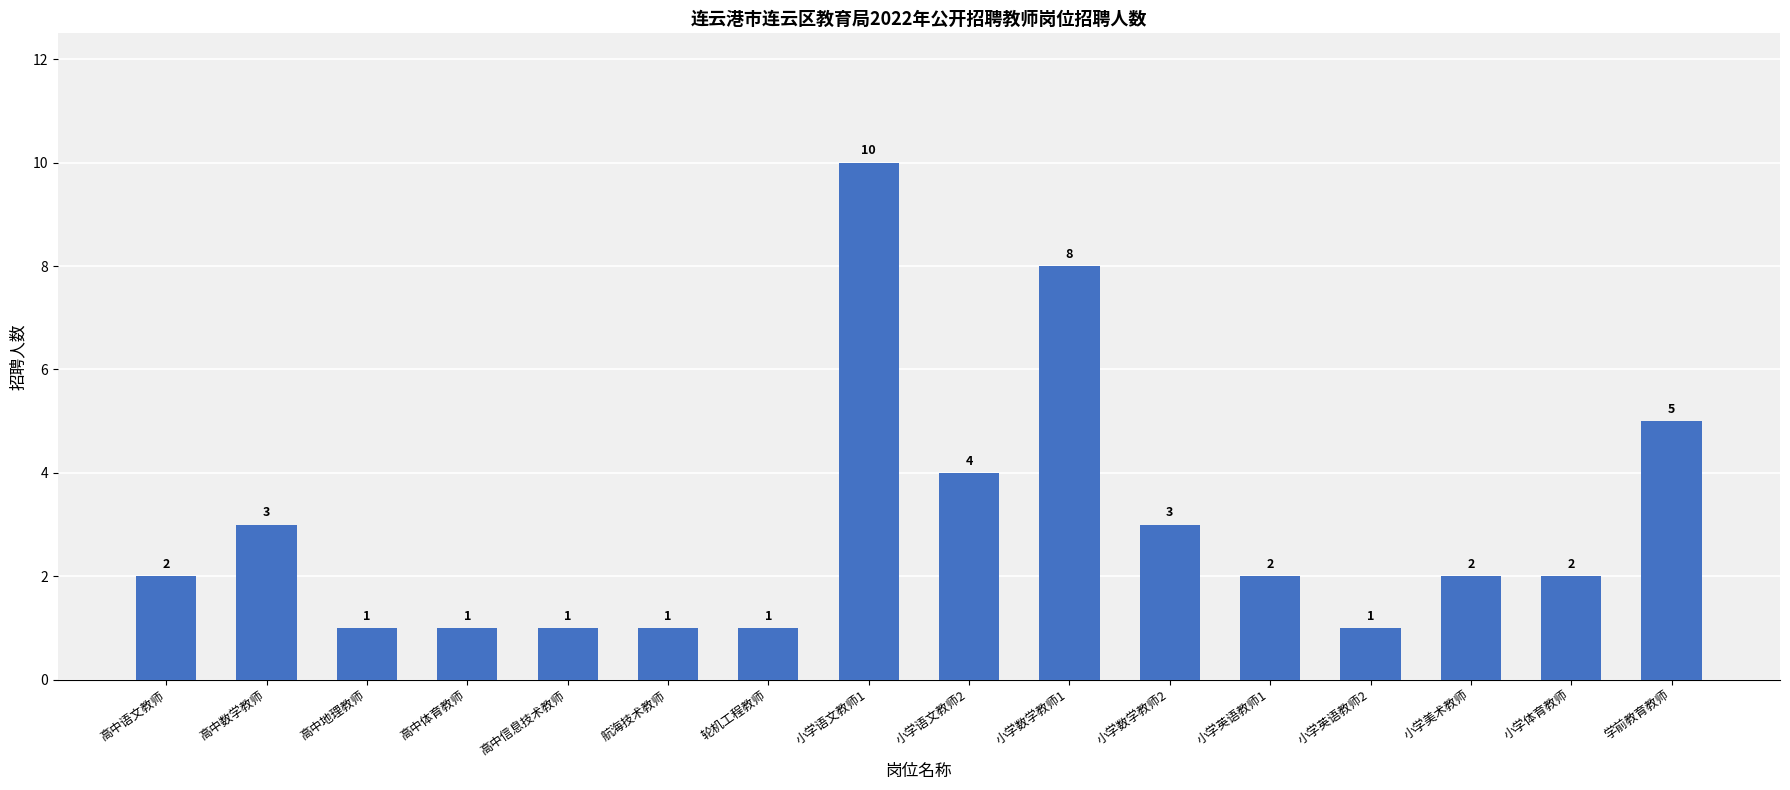

What is the label of the 13th bar from the left?

小学英语教师2